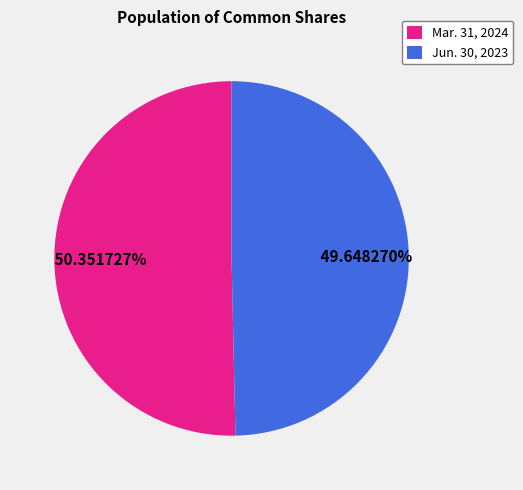

What percentage is the Jun. 30, 2023 slice, to the nearest percent?

50%